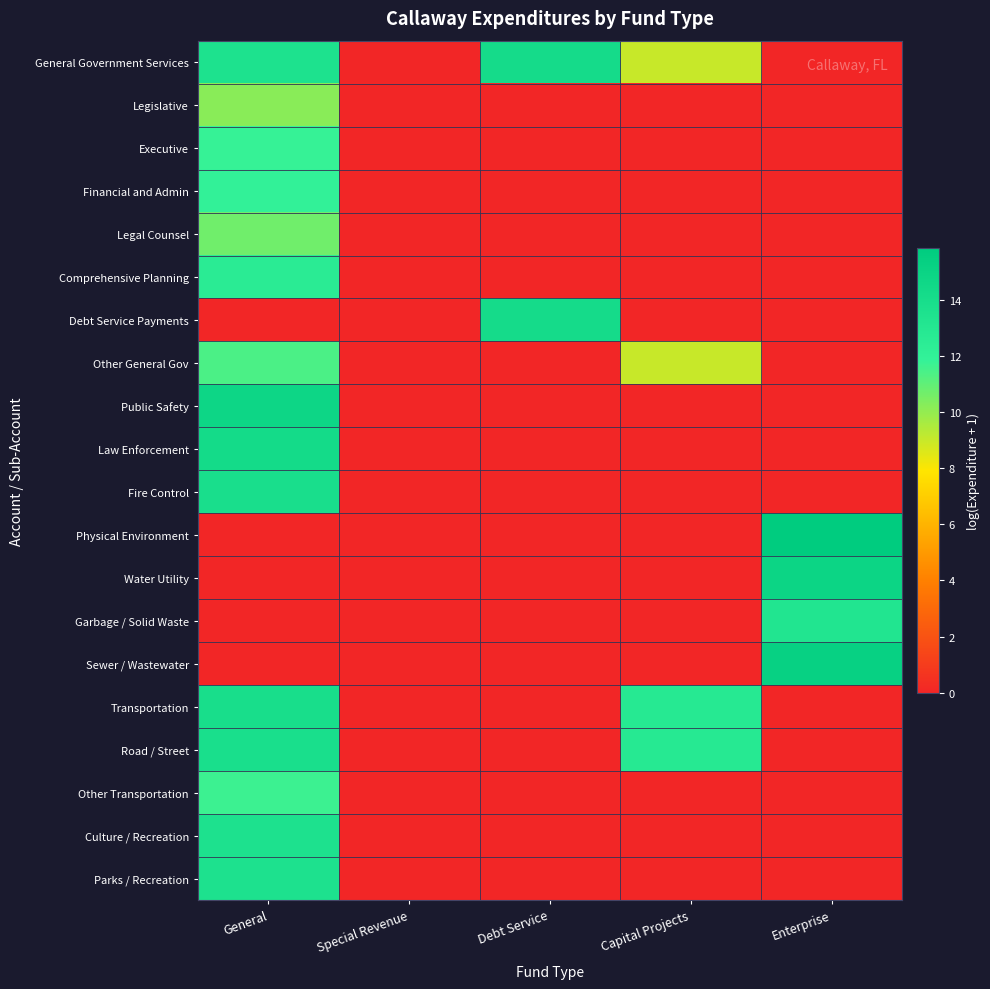

Which series has the widest spread of values?

Physical Environment